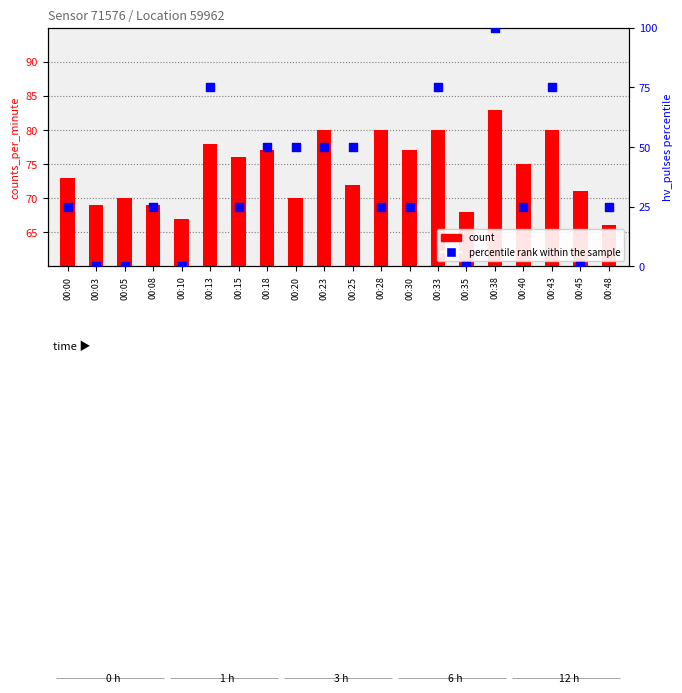

At how many categories does at least one series exceed 88?

1